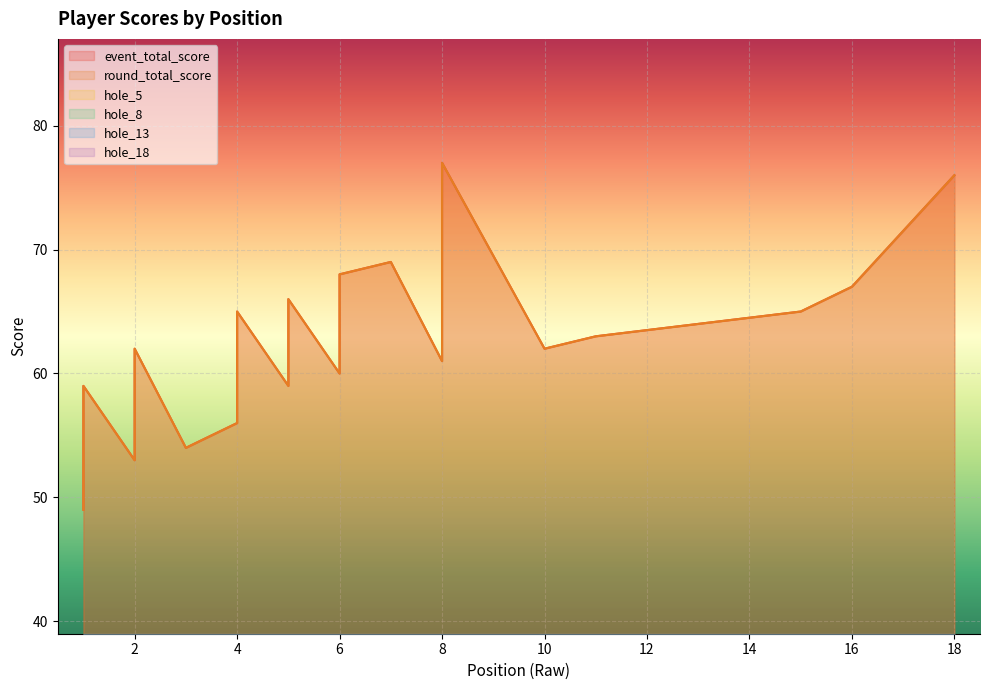

The hole_8 series shows 5 at 2. True or false?

True